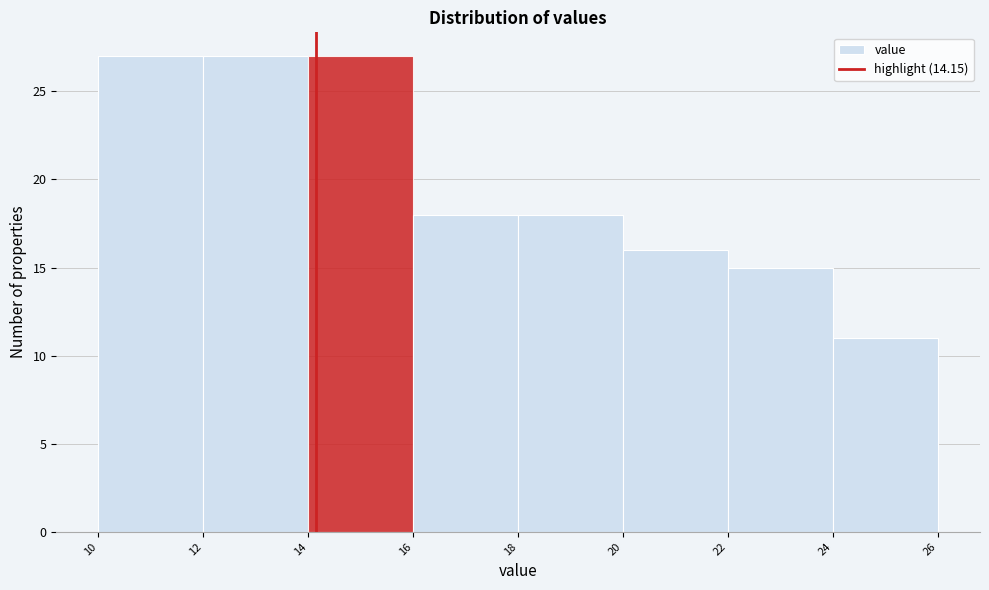

Reading left to right, list every bar in this chart as the range it spans on the x-axis followed by its height. The values are not printed on the chart, so give them approximately, as read against the axis.

10 to 12: 27
12 to 14: 27
14 to 16: 27
16 to 18: 18
18 to 20: 18
20 to 22: 16
22 to 24: 15
24 to 26: 11